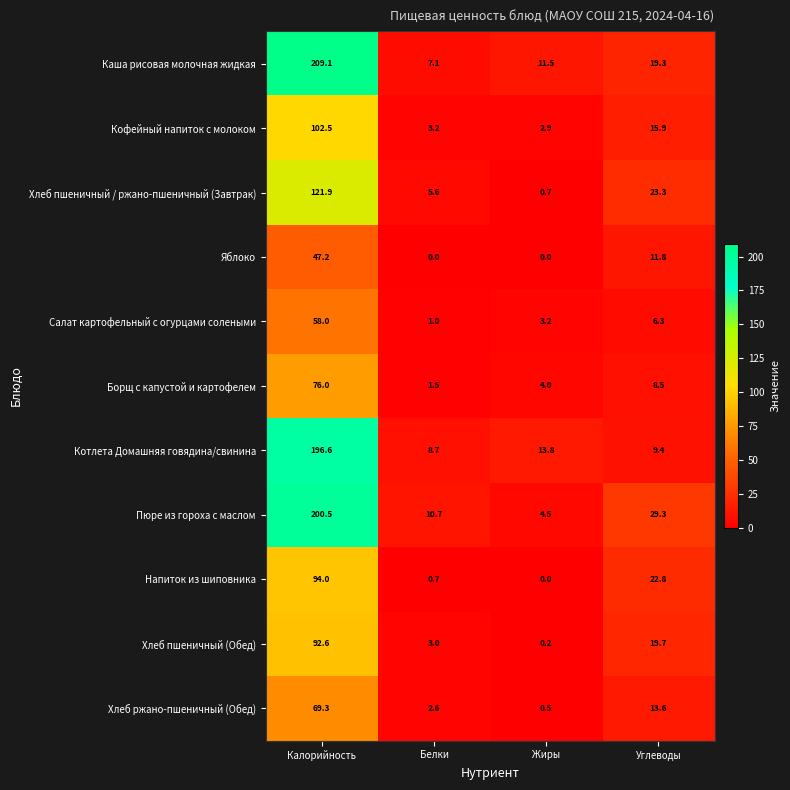

The value of Хлеб пшеничный / ржано-пшеничный (Завтрак) at Жиры is 0.7. True or false?

True